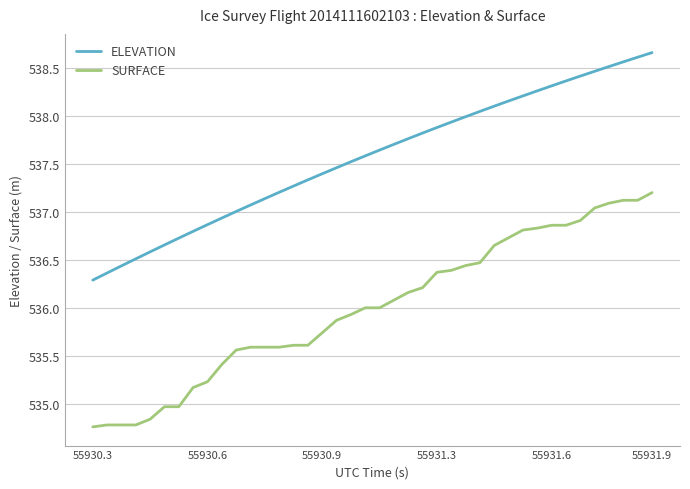

What is the smallest value displayed?

534.8